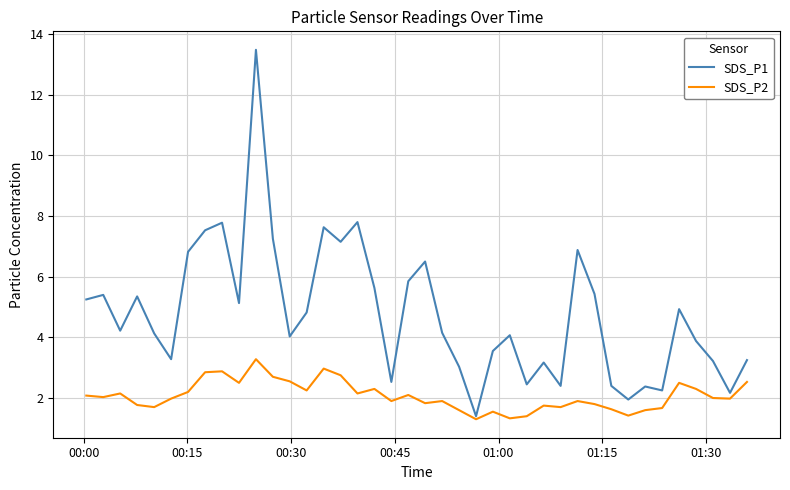

Count the number of data series in this chart.

2